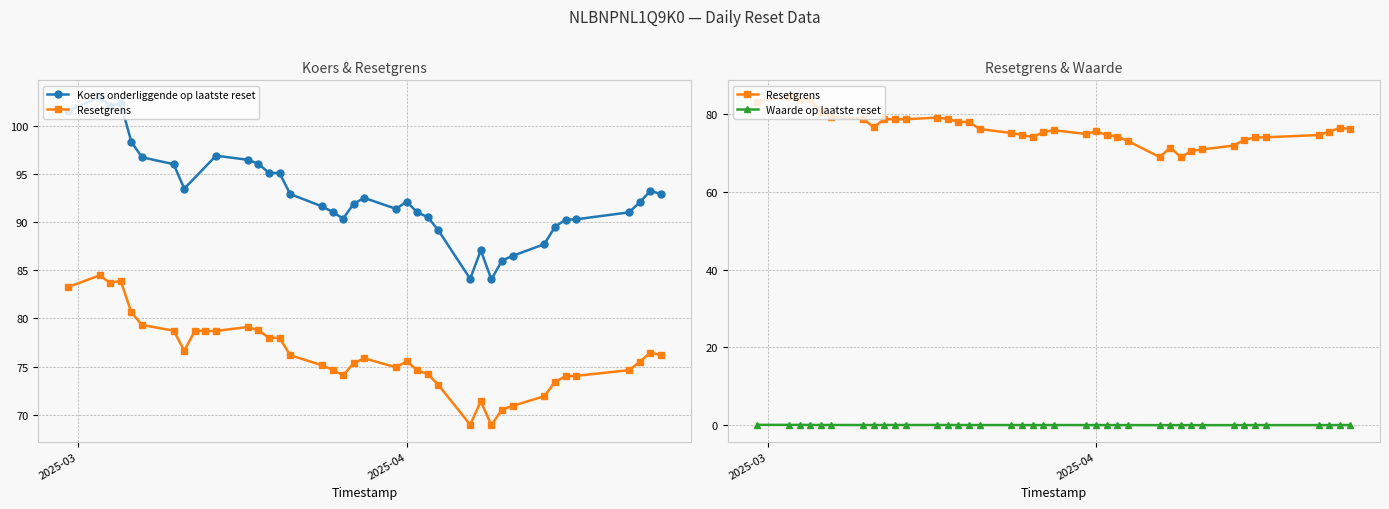

What is the difference between the second highest and second lowest values in the Resetgrens series?

14.9